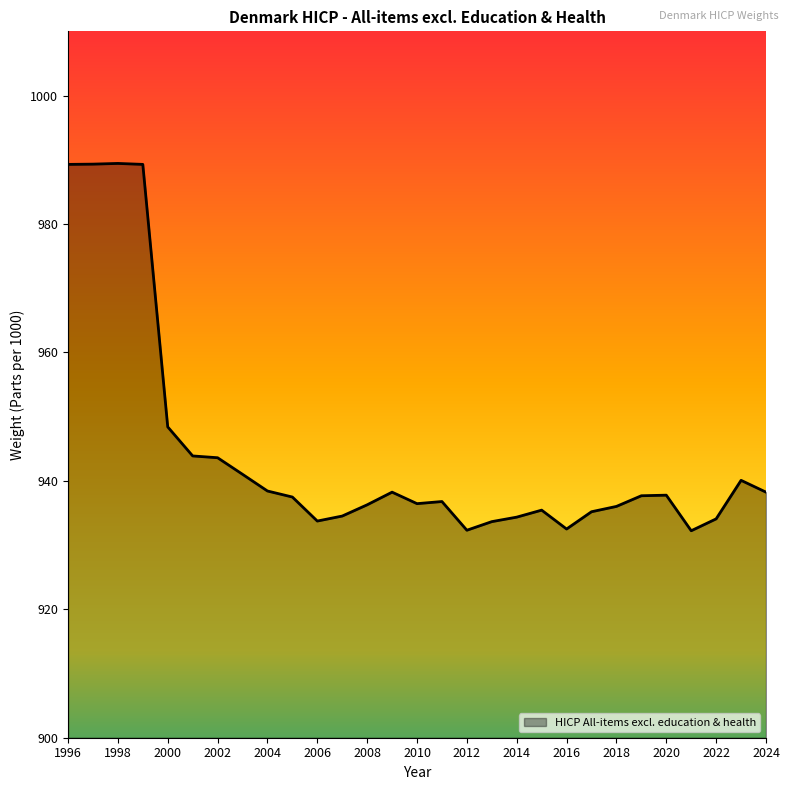

Does the chart have visible grid lines?

No